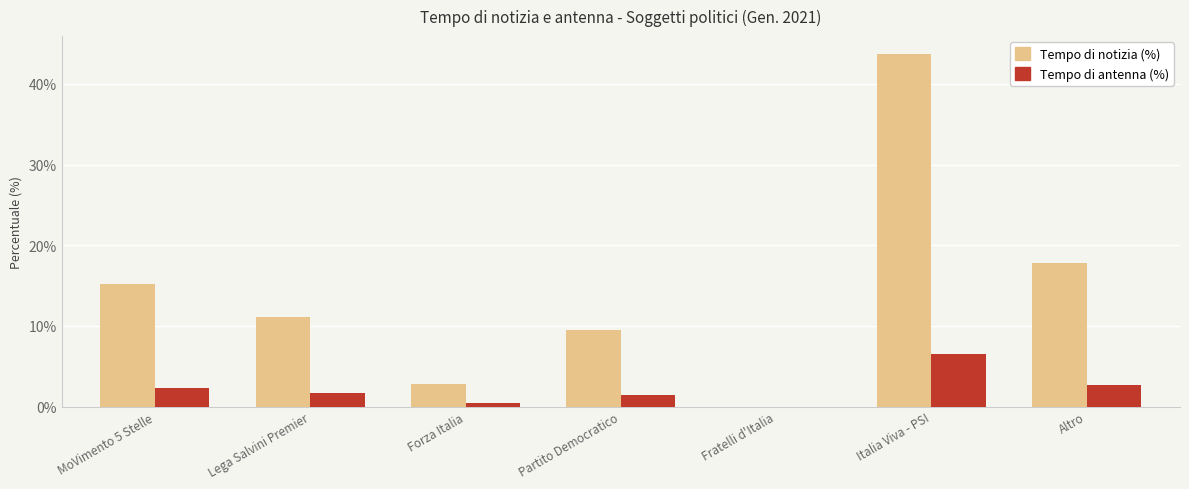

Which label corresponds to the largest value in the chart?

Italia Viva - PSI